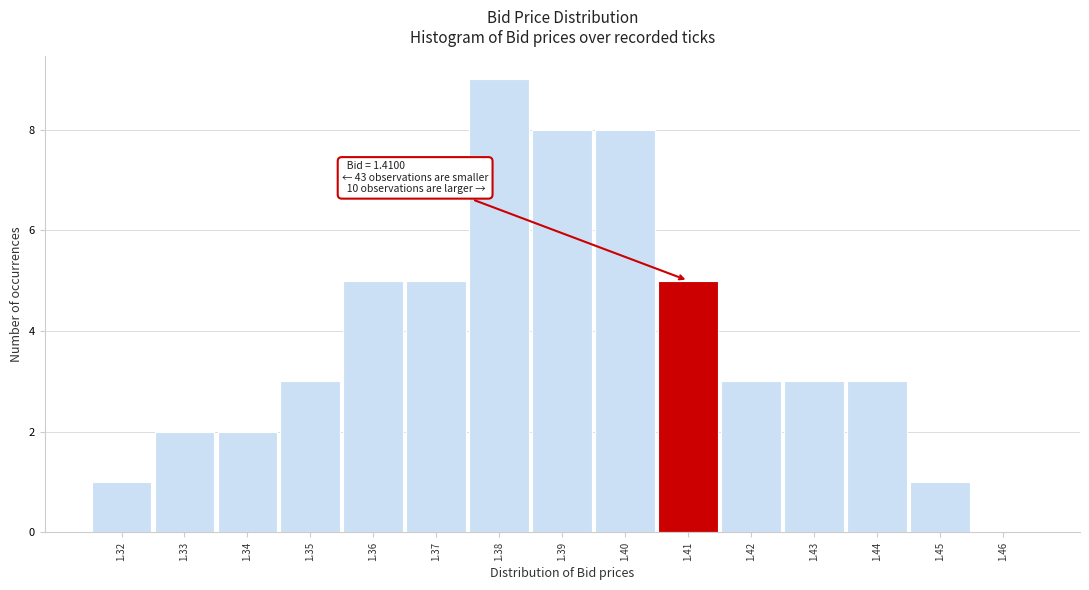

Which range on the x-axis has the tallest bar?

1.375 to 1.385